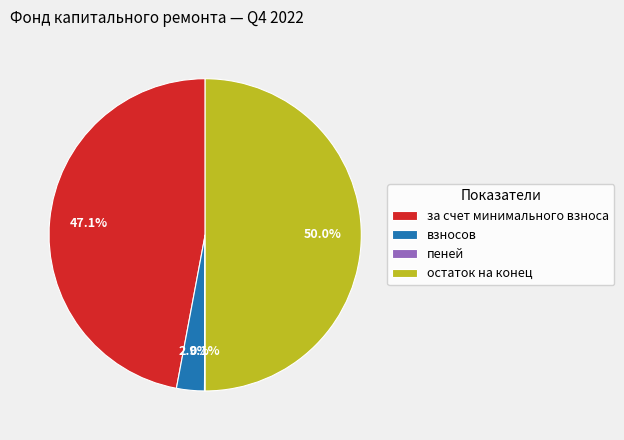

Which has a higher value, за счет минимального взноса or взносов?

за счет минимального взноса